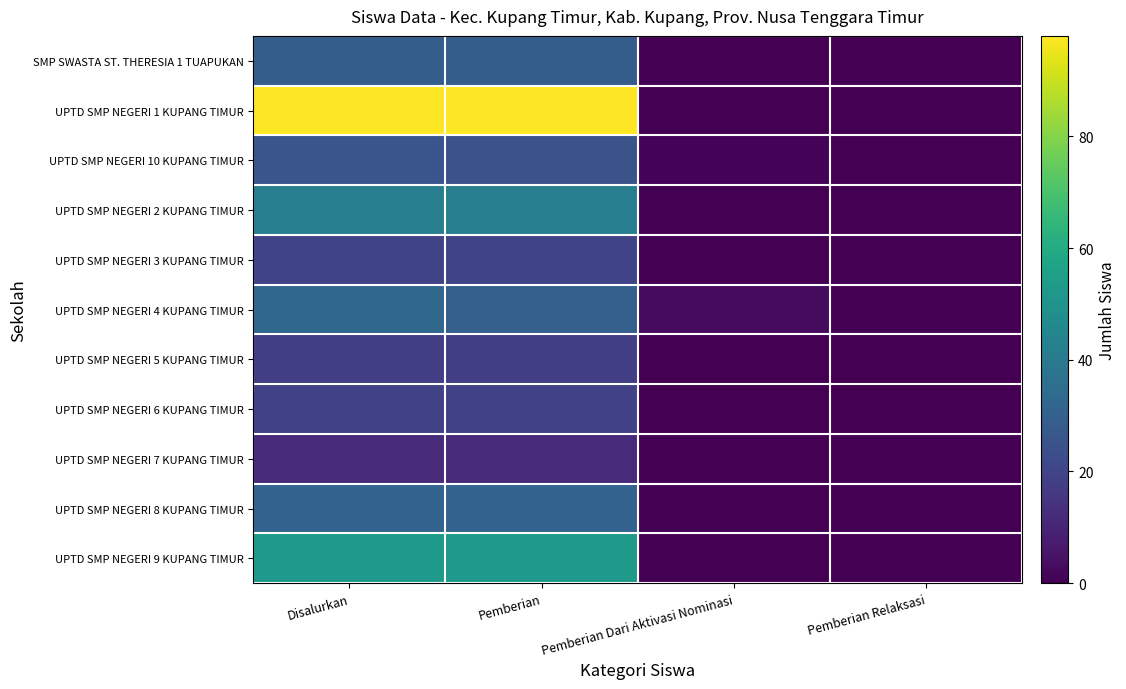

At how many categories does at least one series exceed 92?

2